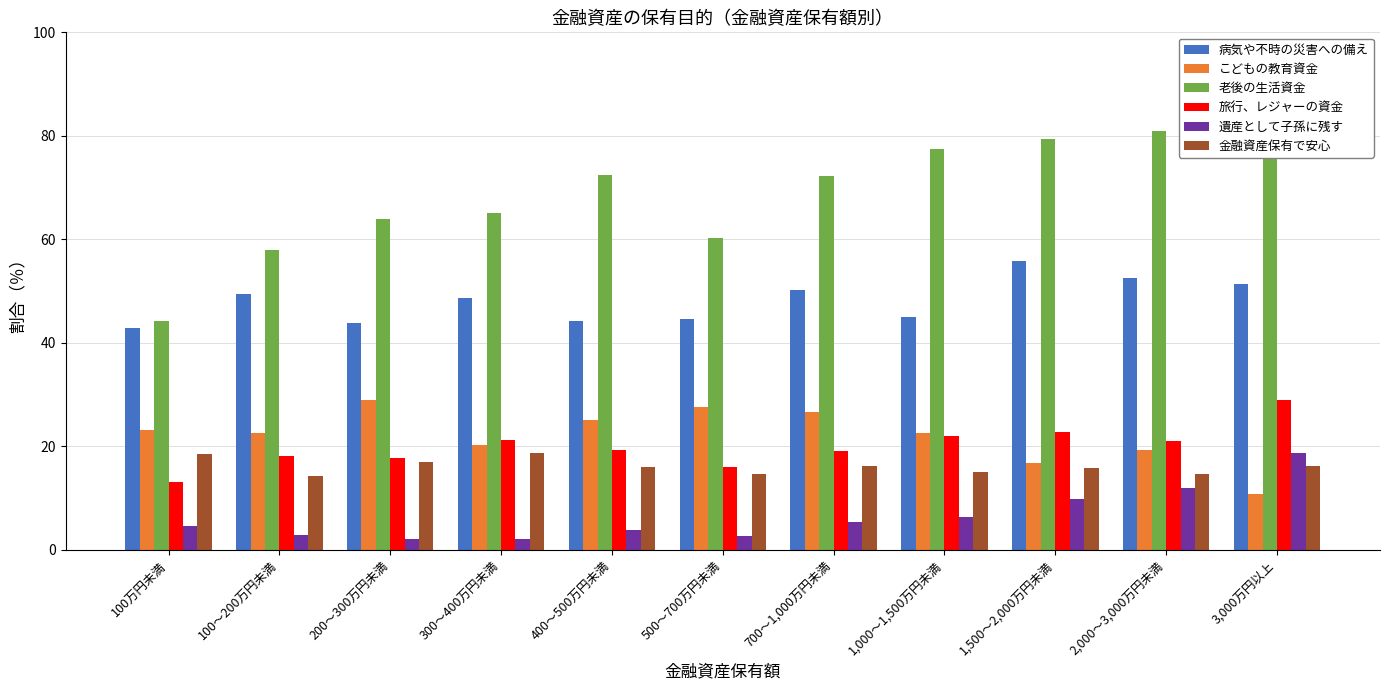

Is it true that こどもの教育資金 equals 18.9 at 3,000万円以上?

False